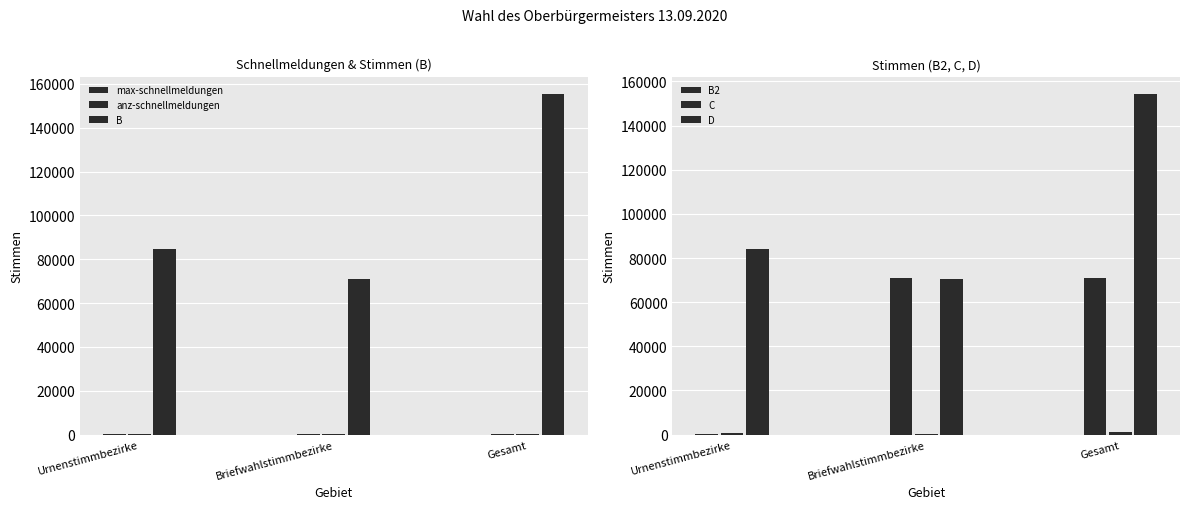

What is the sum of the C values at Briefwahlstimmbezirke and Gesamt?

1461